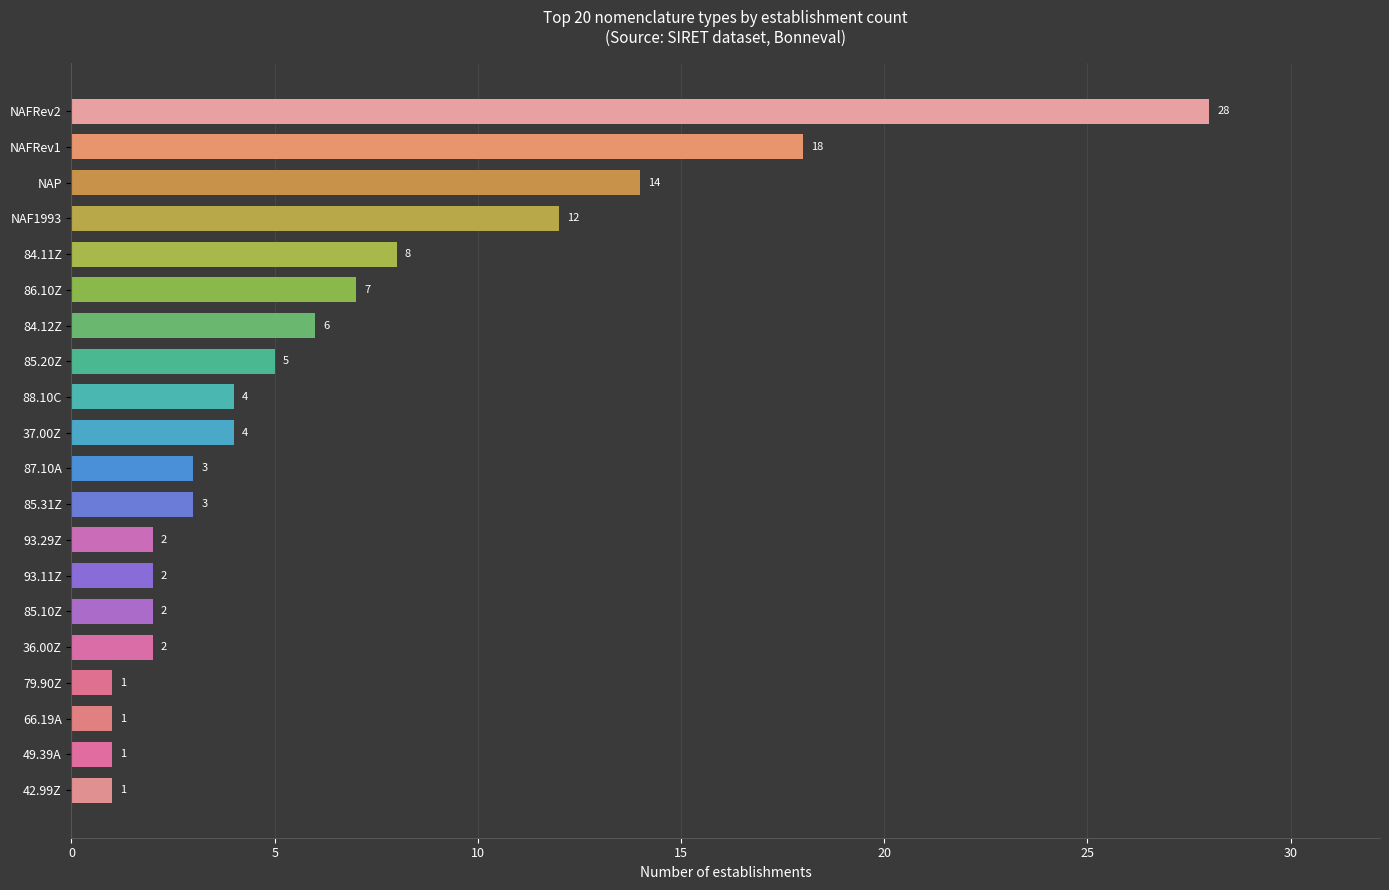

Reading bottom to top, transcribe all the data shown in this chart.

42.99Z=1	49.39A=1	66.19A=1	79.90Z=1	36.00Z=2	85.10Z=2	93.11Z=2	93.29Z=2	85.31Z=3	87.10A=3	37.00Z=4	88.10C=4	85.20Z=5	84.12Z=6	86.10Z=7	84.11Z=8	NAF1993=12	NAP=14	NAFRev1=18	NAFRev2=28